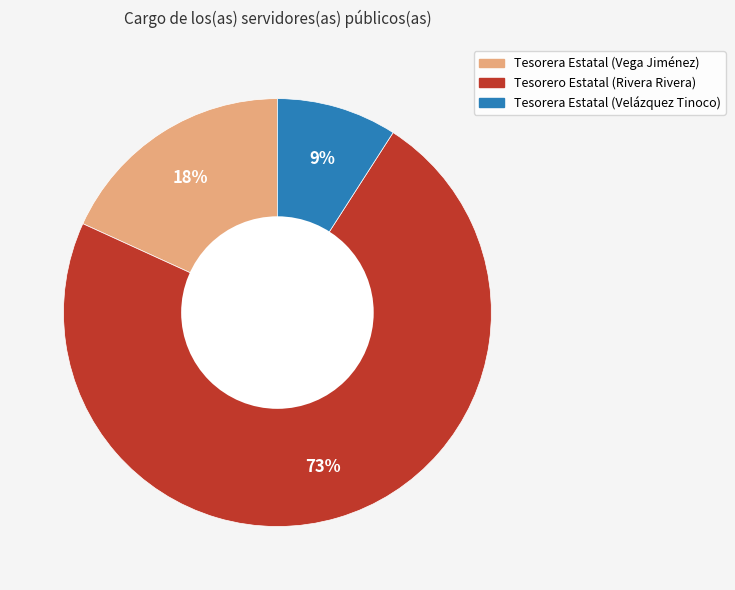

Between Tesorera Estatal (Vega Jiménez) and Tesorera Estatal (Velázquez Tinoco), which is larger?

Tesorera Estatal (Vega Jiménez)